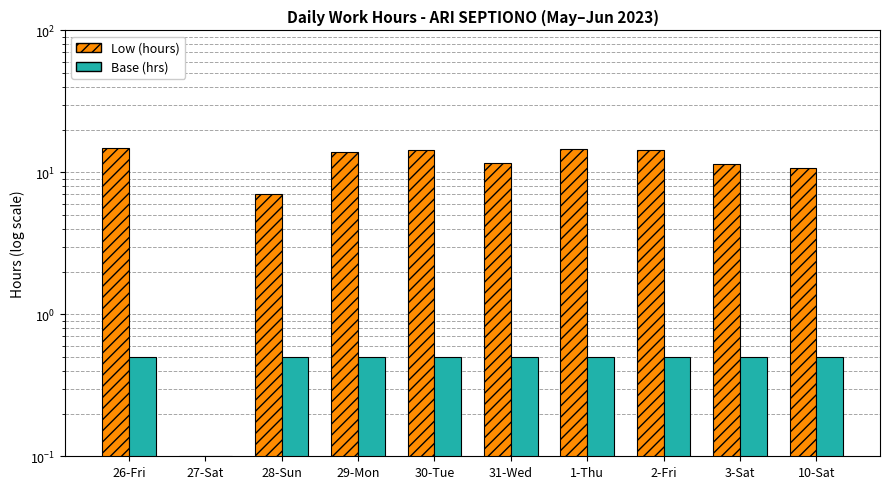

Does the chart contain stacked bars?

No